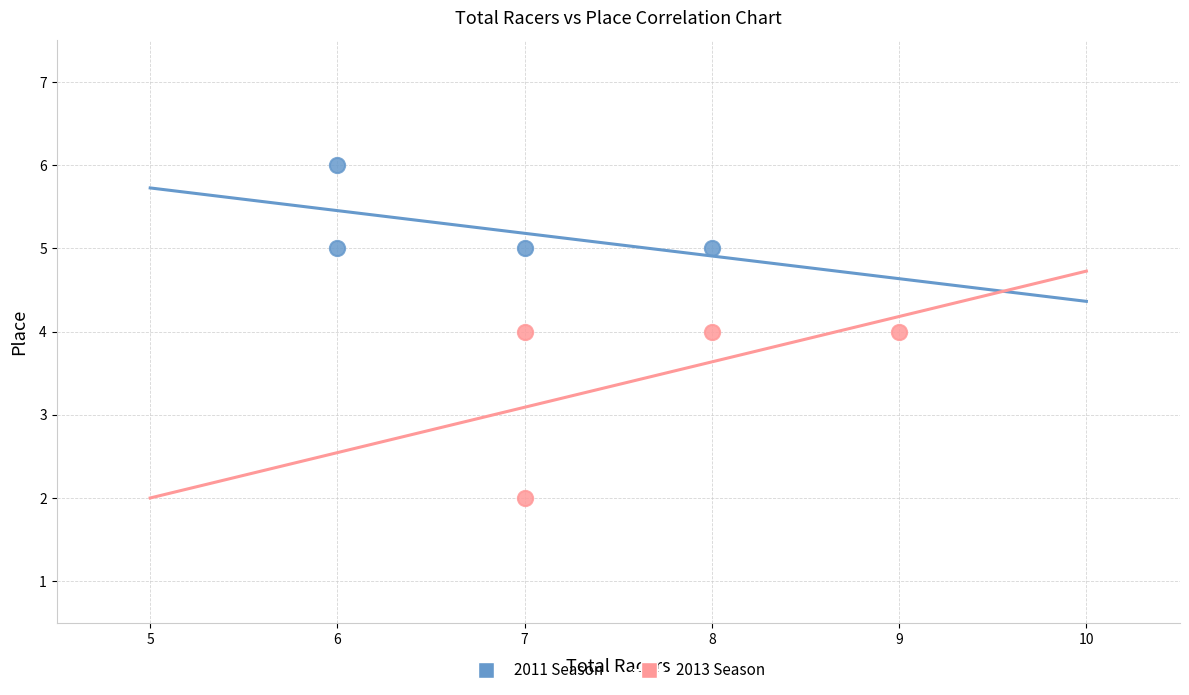

Which series contains the highest Y value?

2011 Season